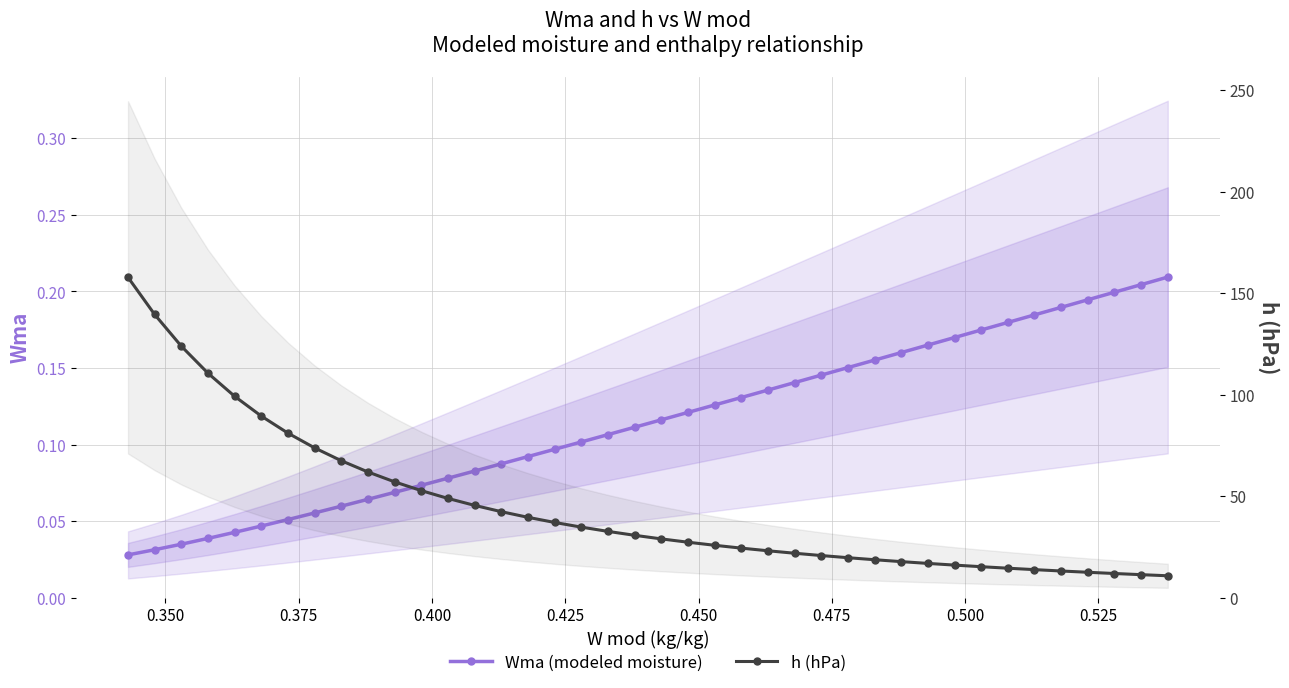

Is this an area chart (filled region under the line)?

No